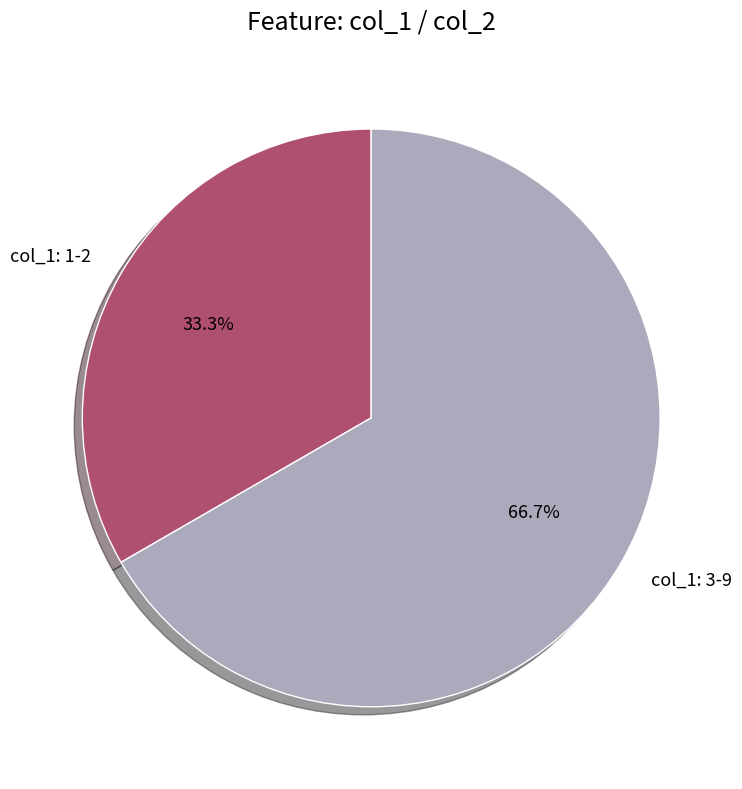

Rank the categories by value from lowest to highest.

col_1: 1-2, col_1: 3-9